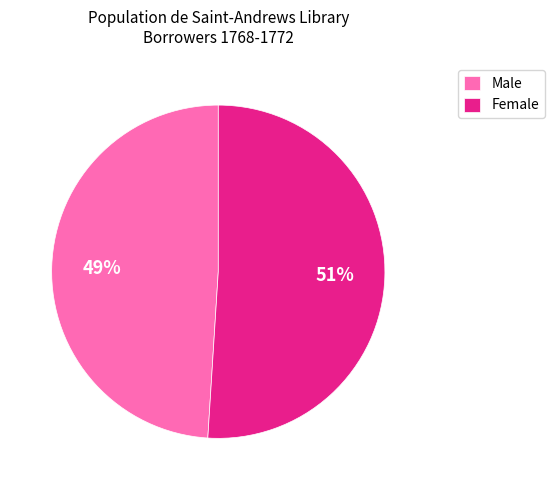

The Male slice represents 76% of the pie. True or false?

False